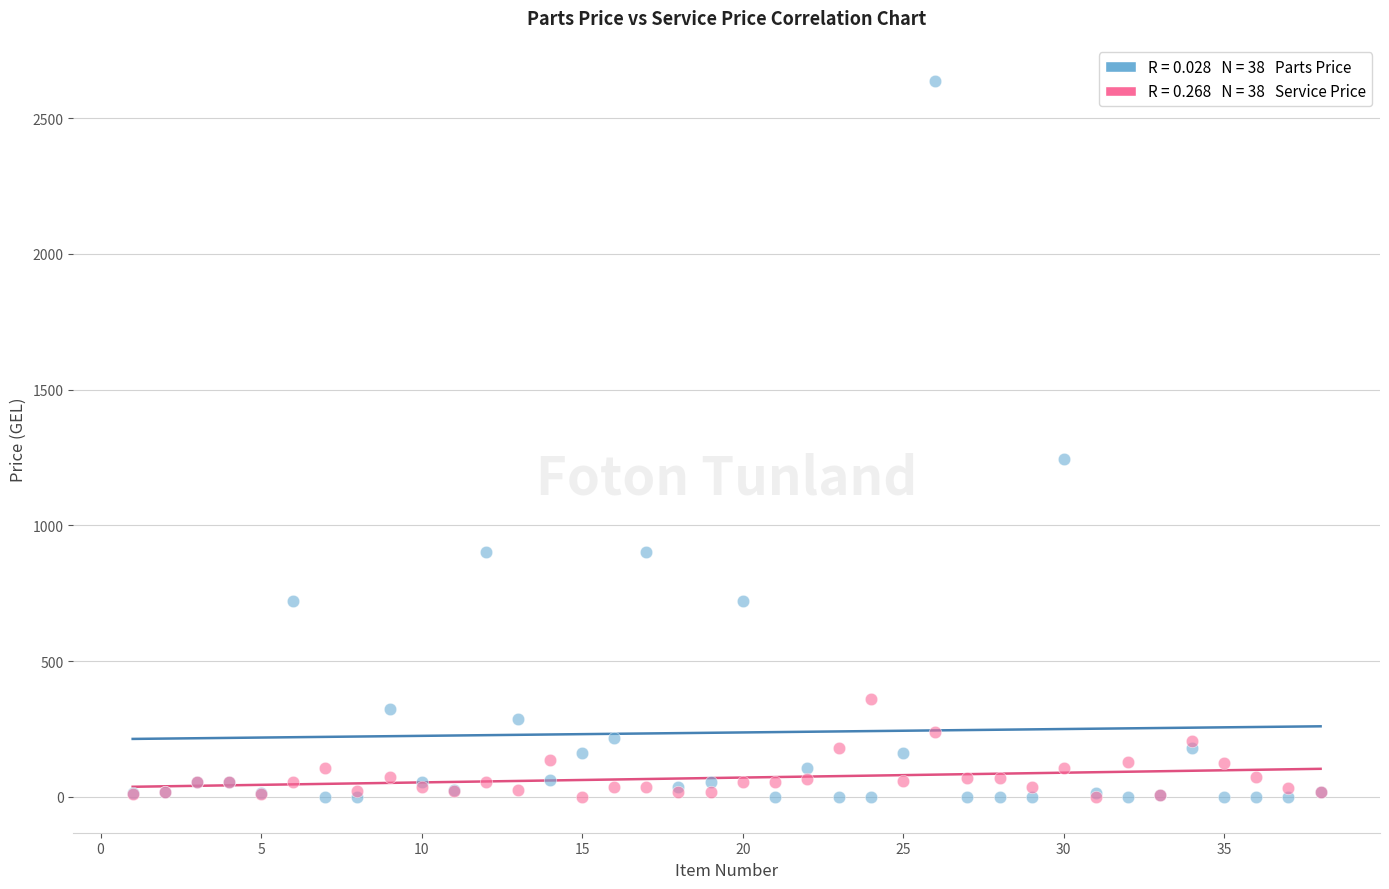

Across all series, what Y value is closest to 1319?

1244.8